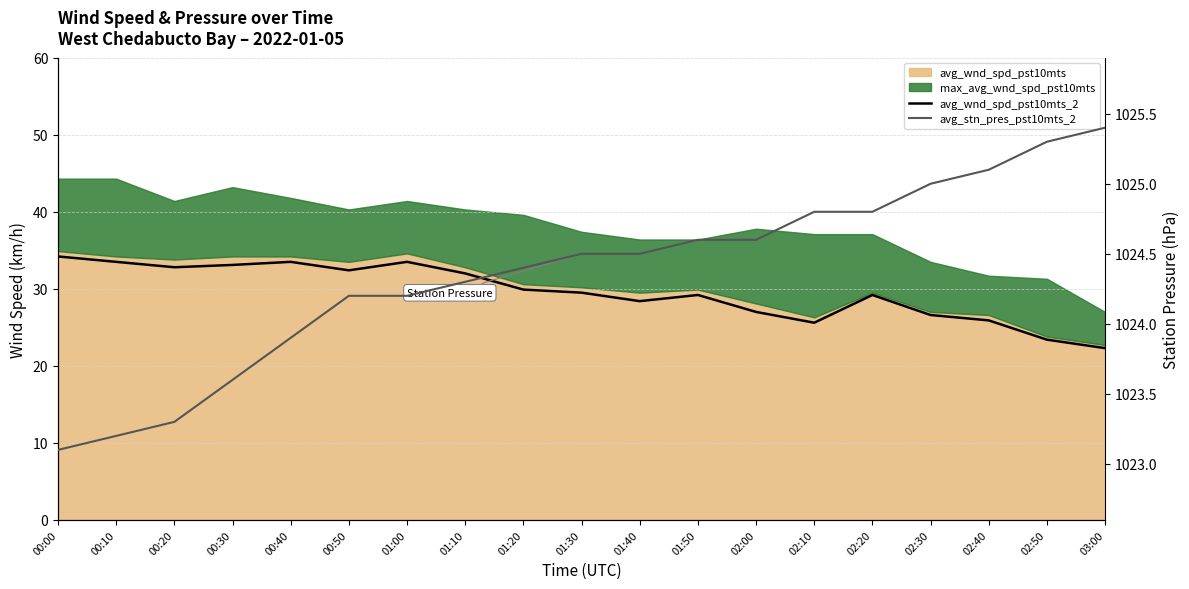

How many interior local peaks does the avg_wnd_spd_pst10mts_2 series have?

4